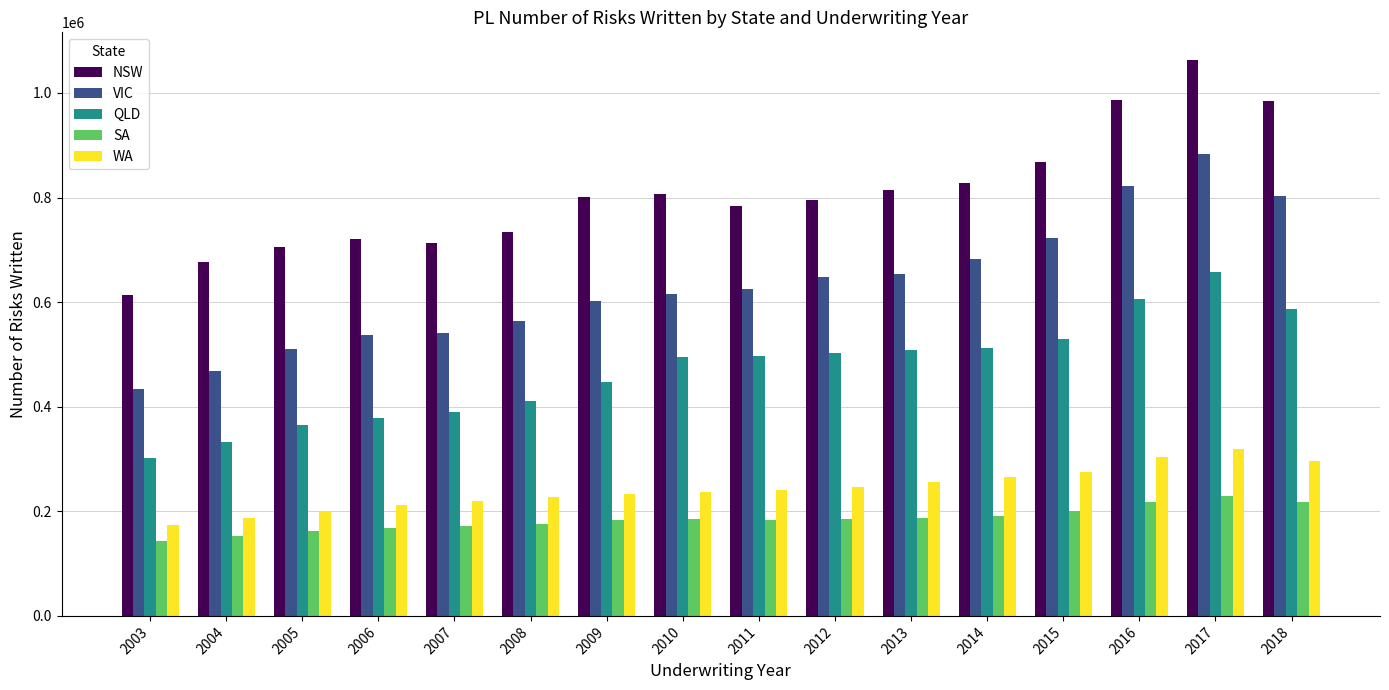

What is the difference between the SA values at 2012 and 2014?

5493